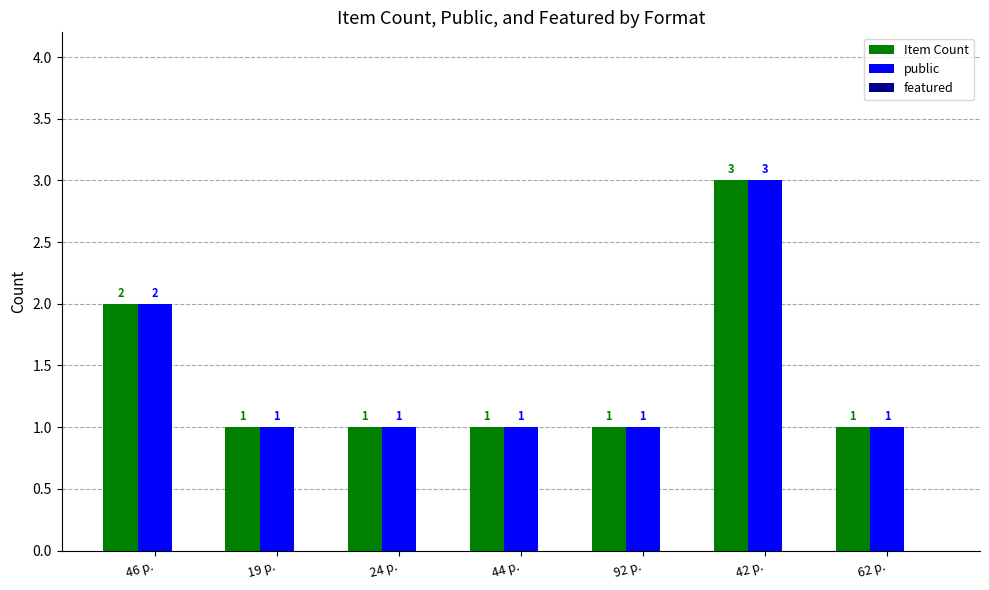

What is the difference between the highest and lowest values at 44 p.?

0